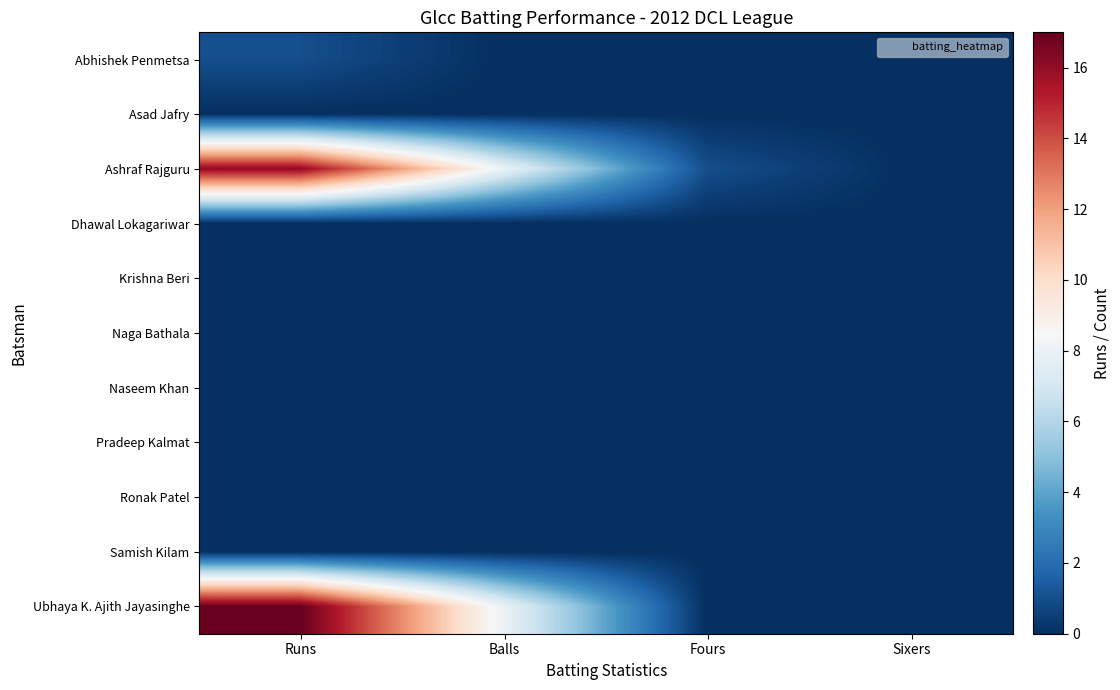

Which series changed the most between Runs and Balls?

Ubhaya K. Ajith Jayasinghe